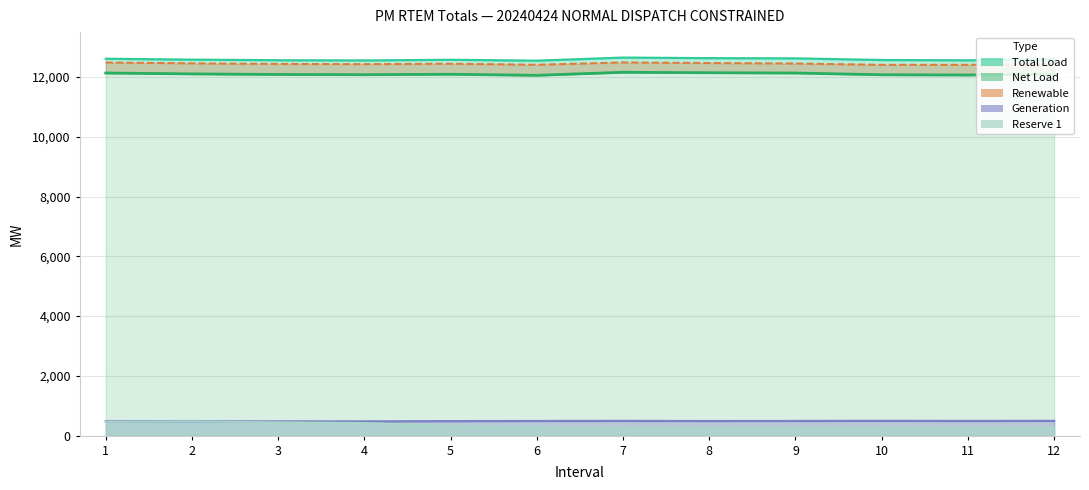

Where does the Generation series first go above 489?

6